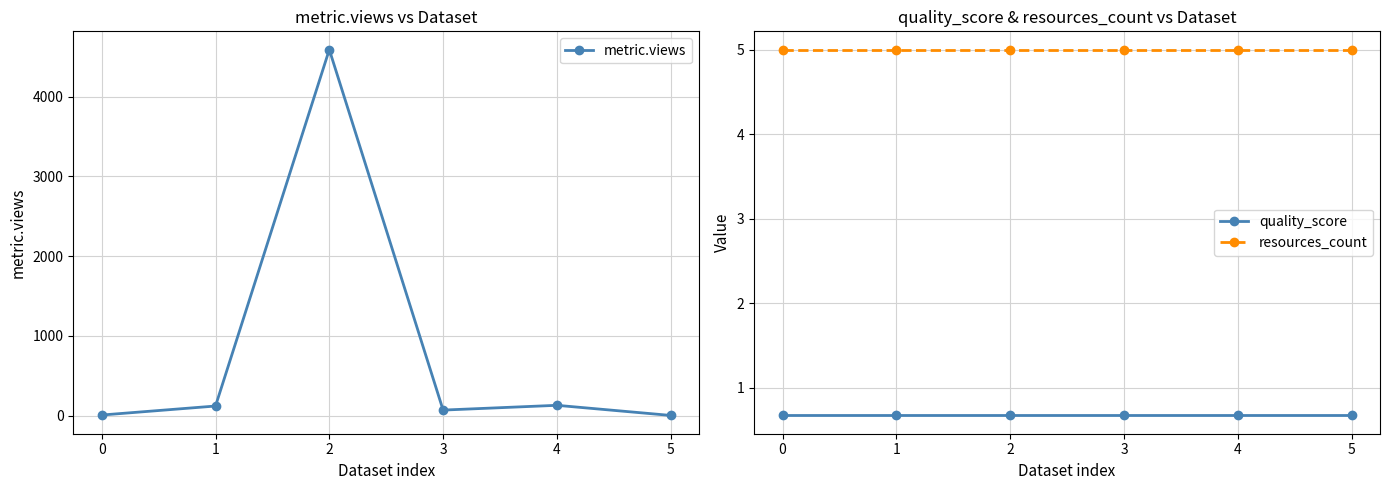

Which series has the largest range (max minus min)?

metric.views